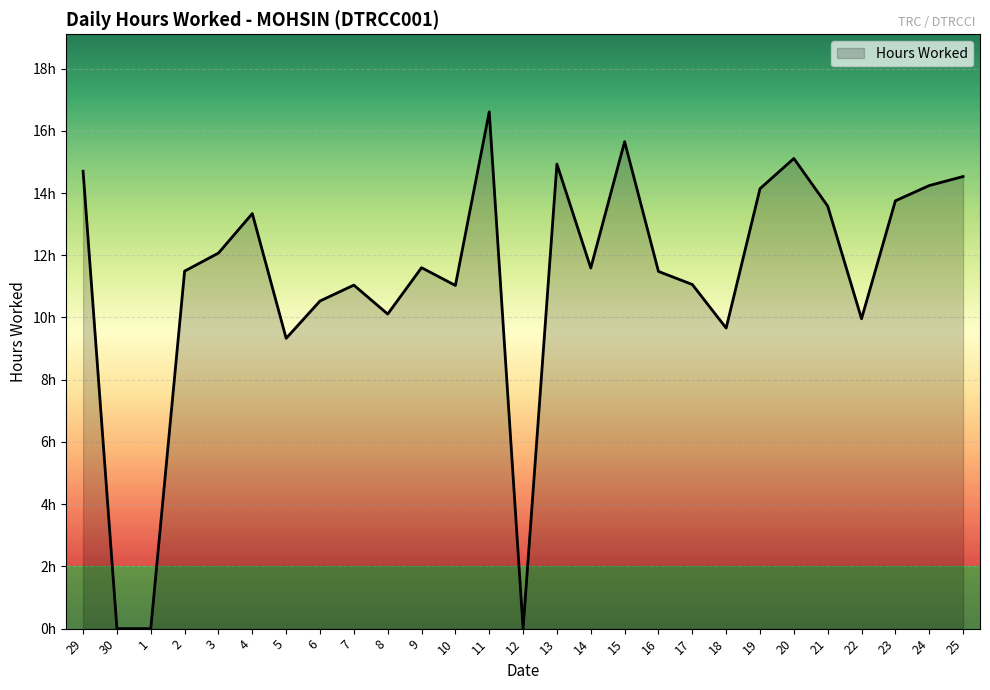

Does the chart display data point markers on the line(s)?

No